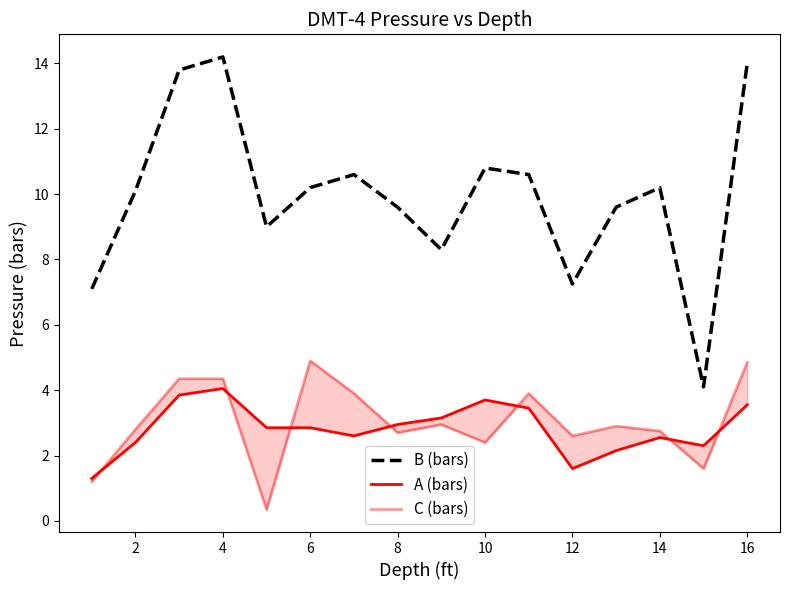

Is it true that B (bars) equals 10.1 at 12?

False